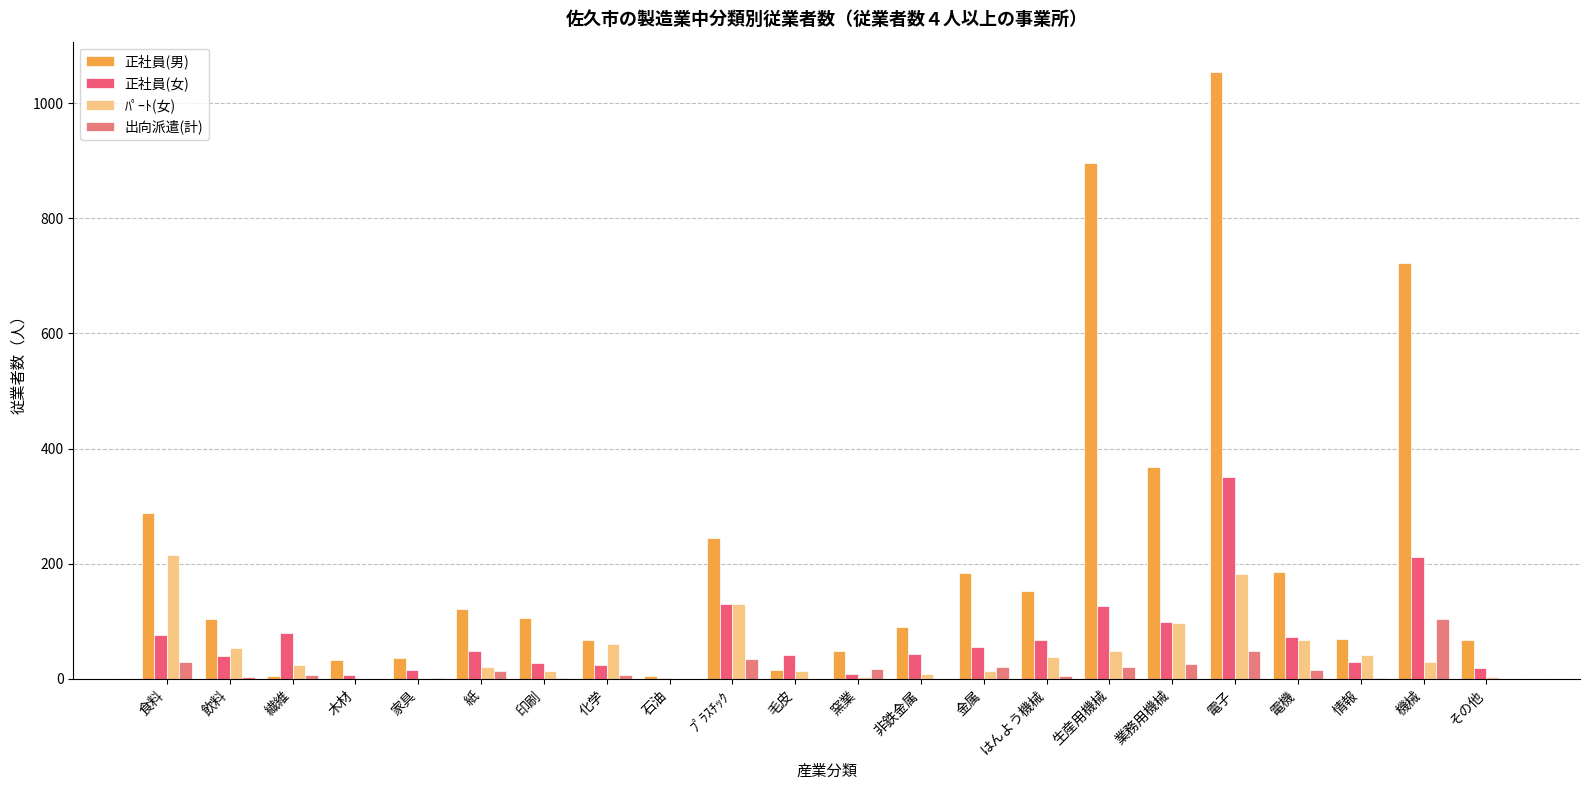

Between 飲料 and ﾌﾟﾗｽﾁｯｸ, which series saw the biggest shift?

正社員(男)